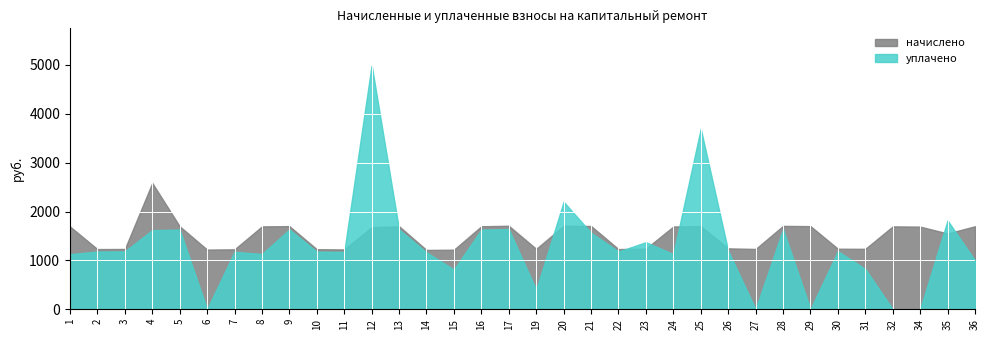

Rank the series by their maximum value, from highest to lowest.

уплачено, начислено